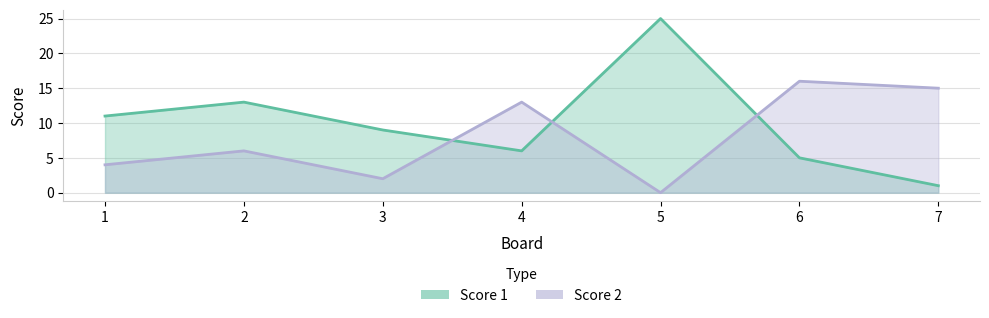

What is the maximum value for Score 1?

25